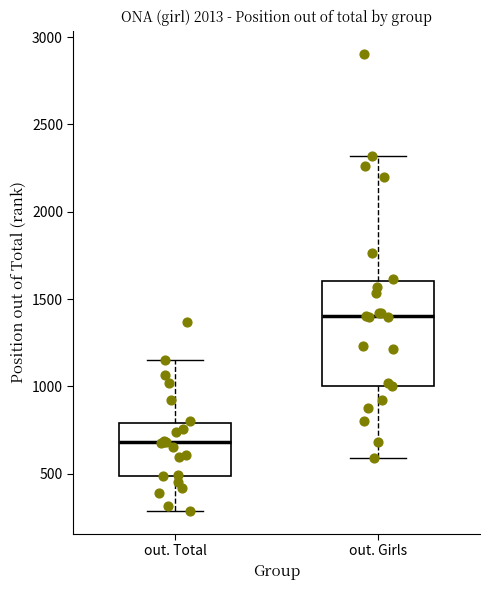

Where does the median line of the box for out. Total sit on the y-axis? The values are not printed on the chart, so give them approximately, as read against the axis.

700